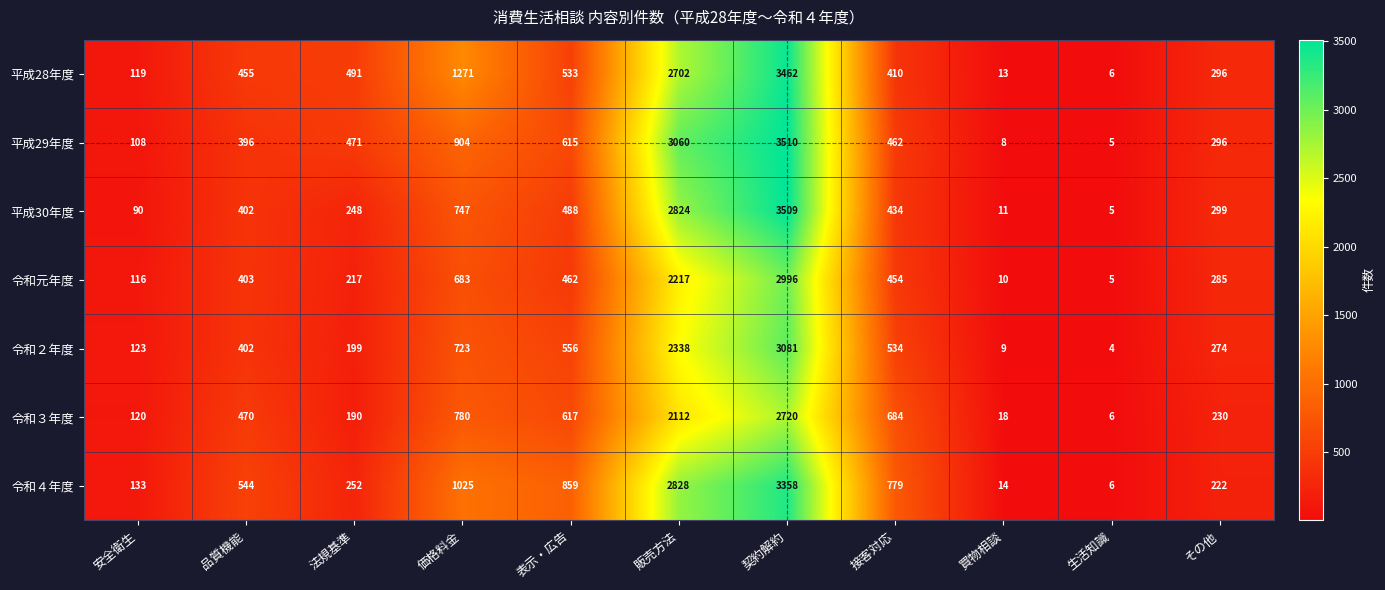

True or false: 令和４年度 has a value of 222 at その他.

True